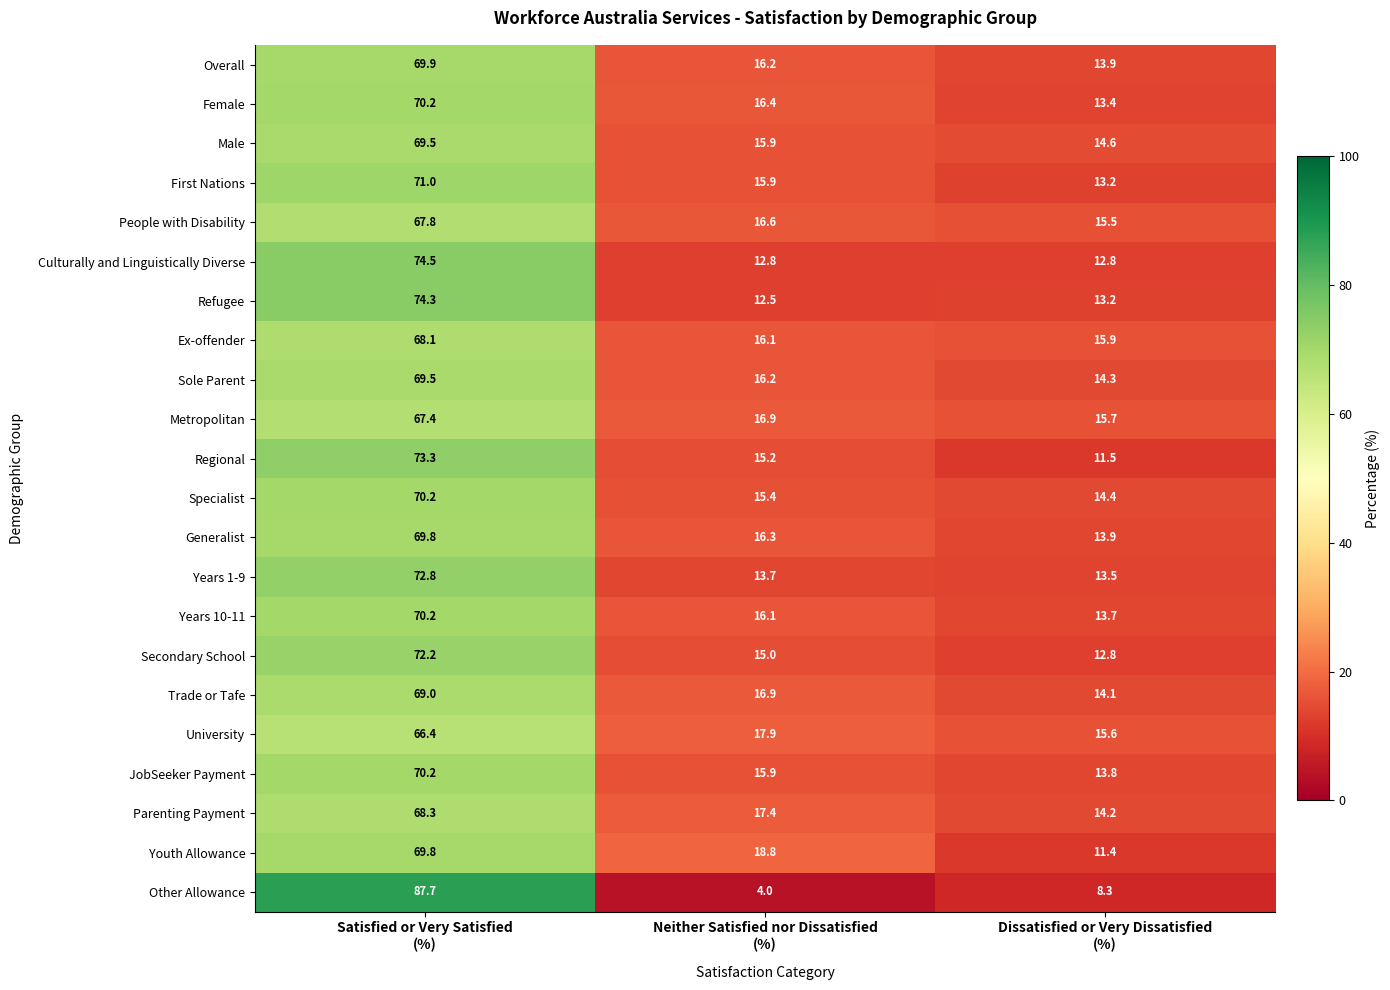

What is the sum of all Specialist values?

100.0